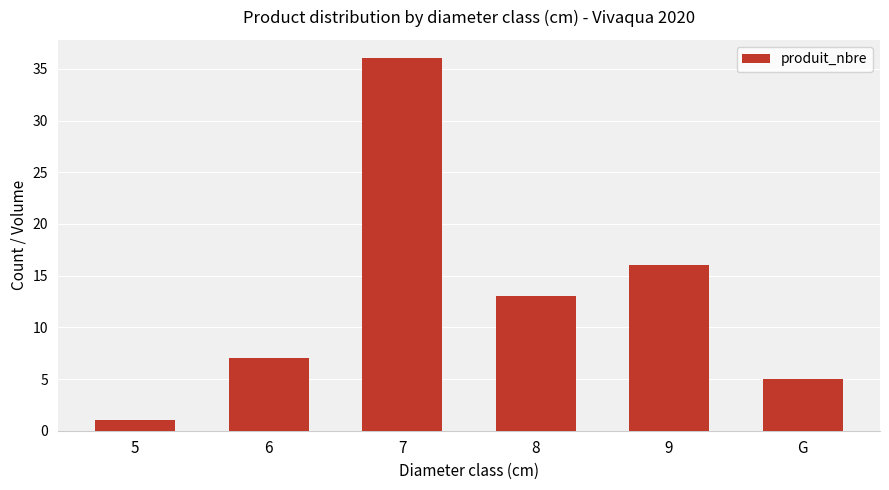

Rank the categories by value from highest to lowest.

7, 9, 8, 6, G, 5